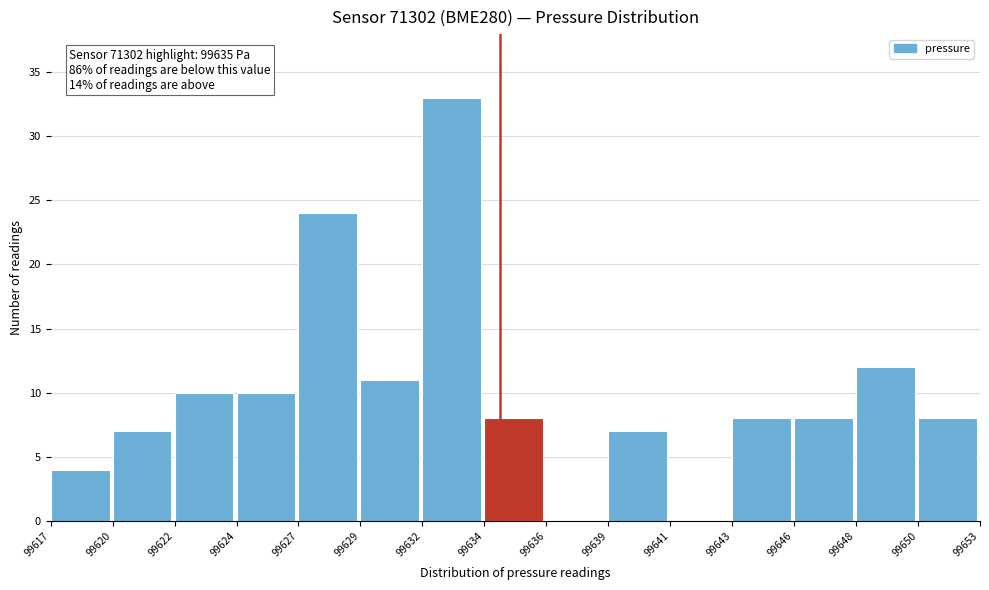

Reading right to left, transcribe all the data shown in this chart.

99650=8	99648=12	99646=8	99643=8	99641=0	99639=7	99636=0	99634=8	99632=33	99629=11	99627=24	99624=10	99622=10	99620=7	99617=4